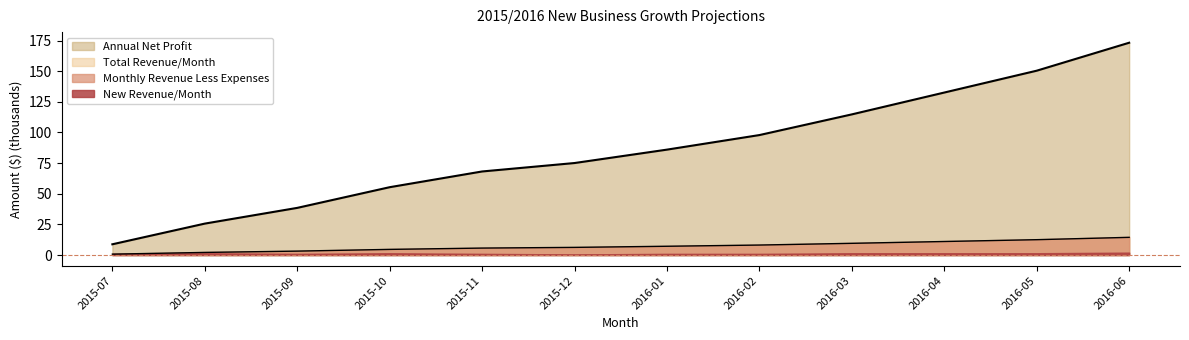

How many values in the Total Revenue/Month series exceed 85?

6